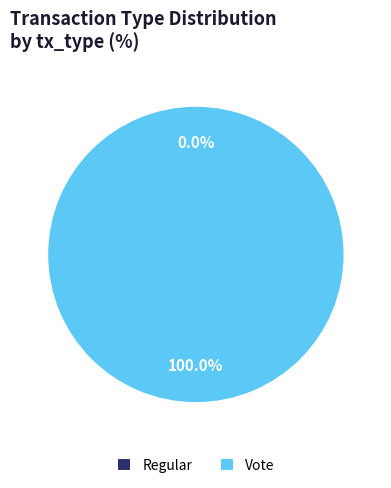

Between Regular and Vote, which is larger?

Vote